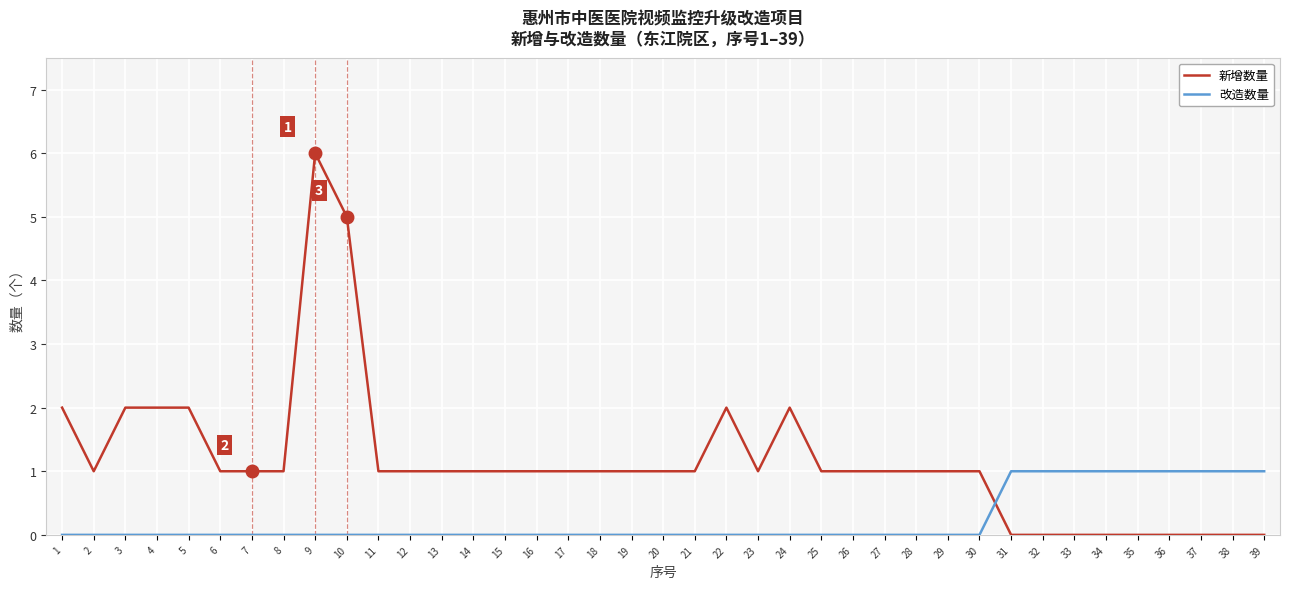

List the series in order of their peak value, highest first.

新增数量, 改造数量